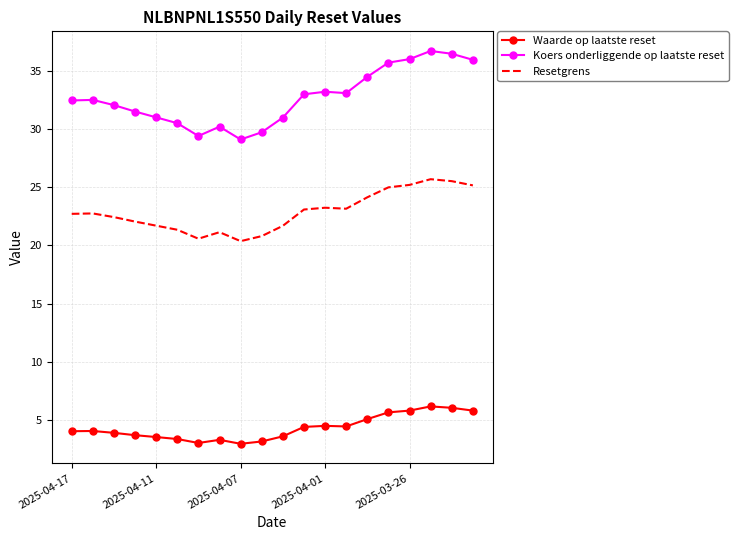

What is the difference between the second highest and minimum values in the Koers onderliggende op laatste reset series?

7.4